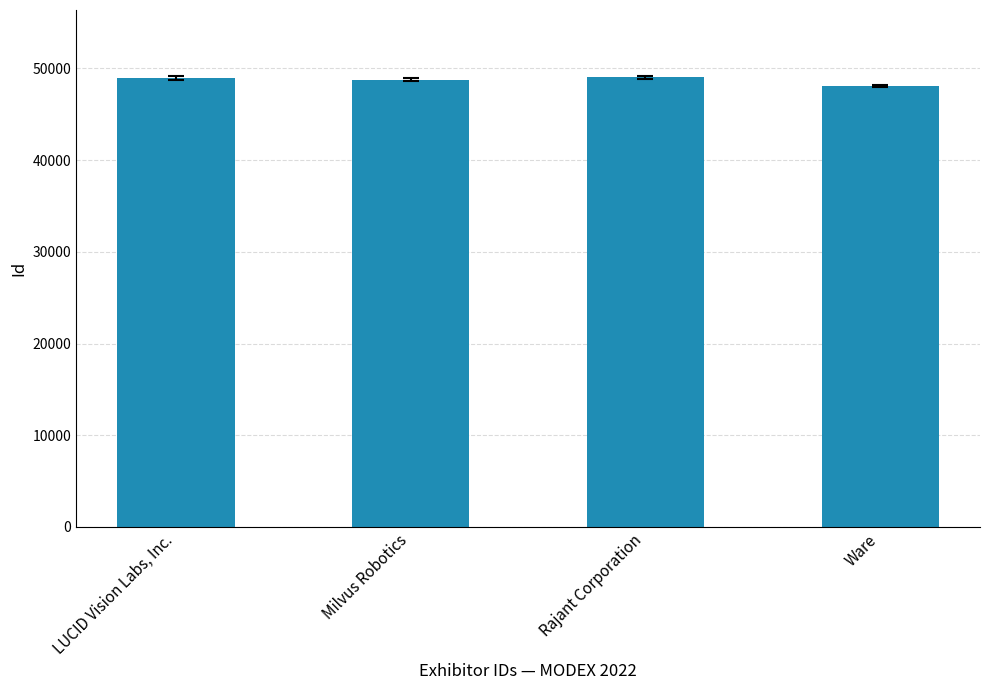

Where is the data nearest to the value 48557?

Milvus Robotics